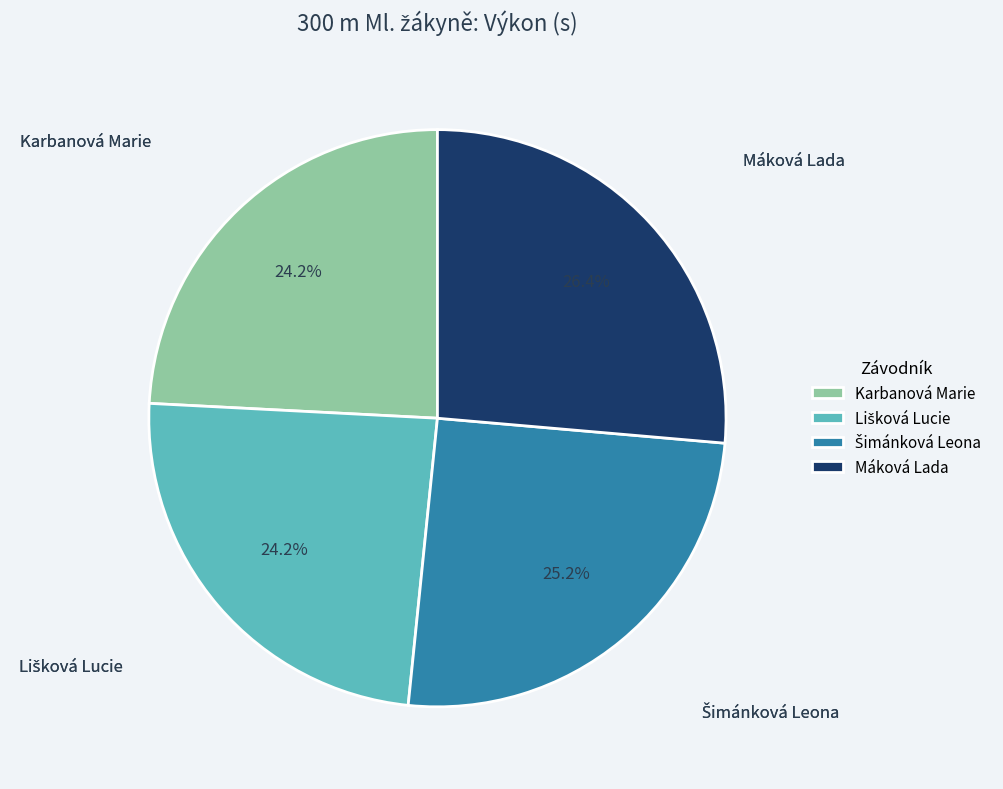

Is there a majority slice in this chart?

No